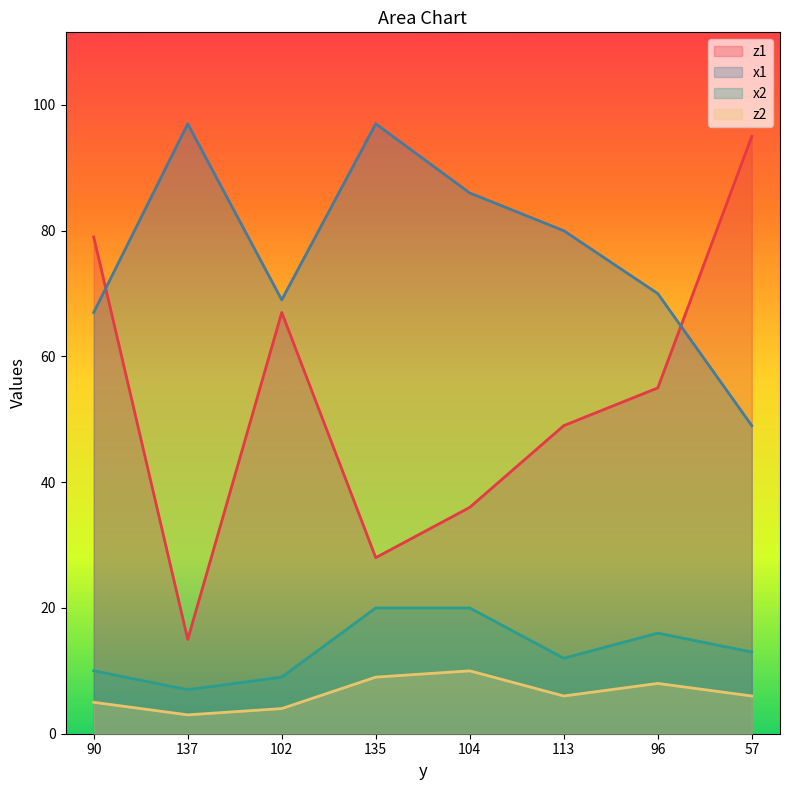

How many interior local peaks does the x2 series have?

1